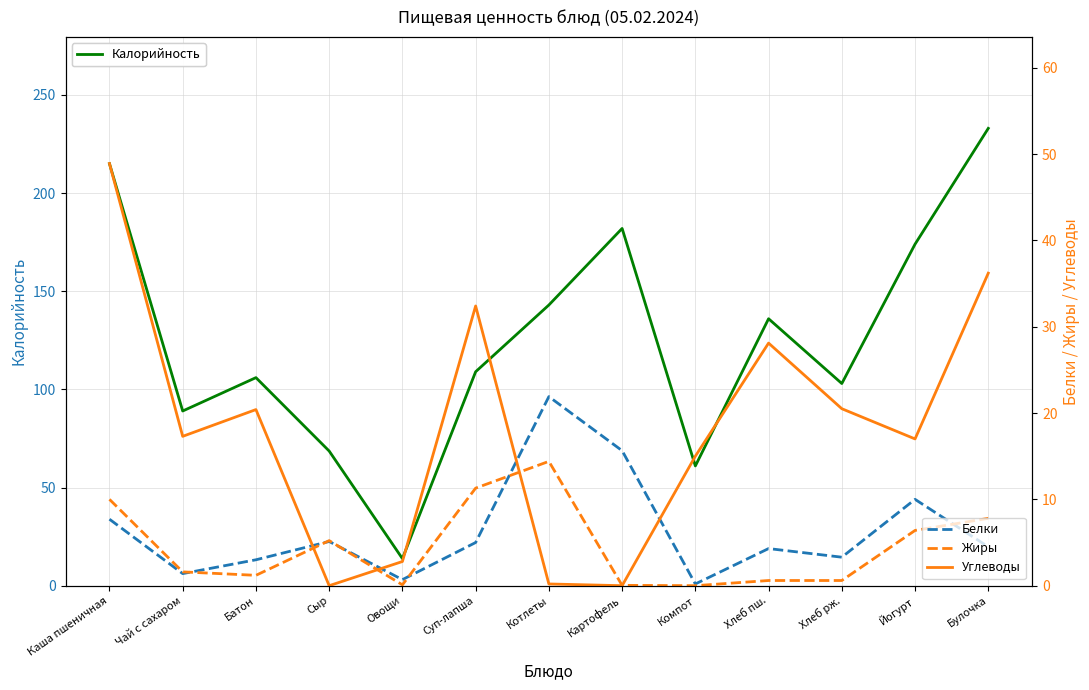

How many data points does each series have?

13